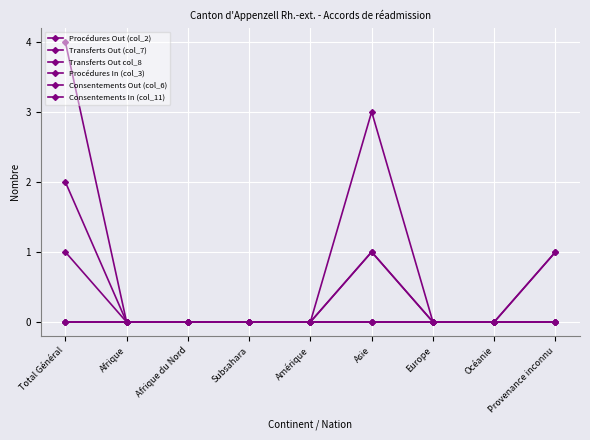

Does the chart have visible grid lines?

Yes